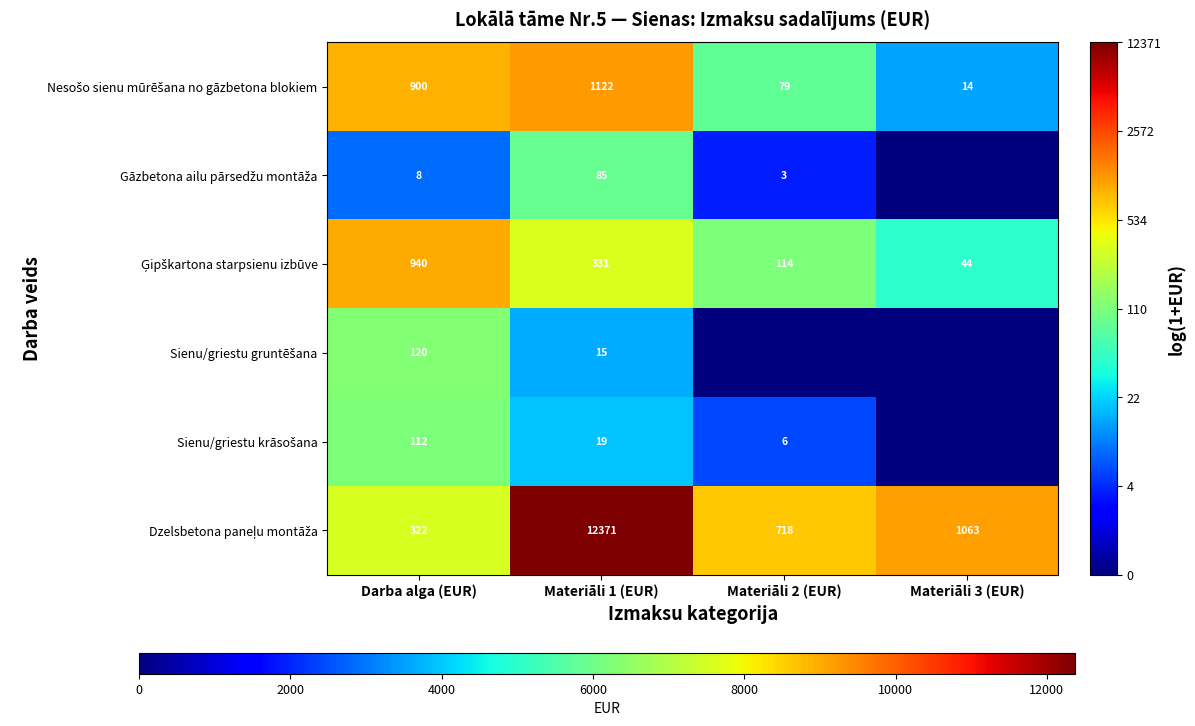

Which label corresponds to the smallest value in the chart?

Materiāli 3 (EUR)